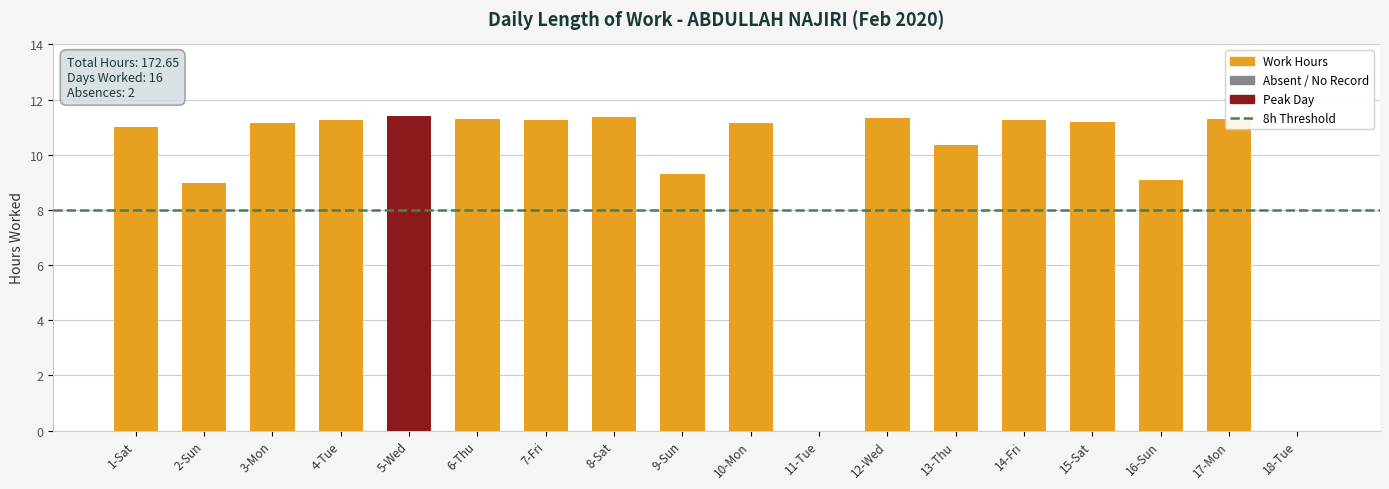

Read the value at 6-Thu.

11.3